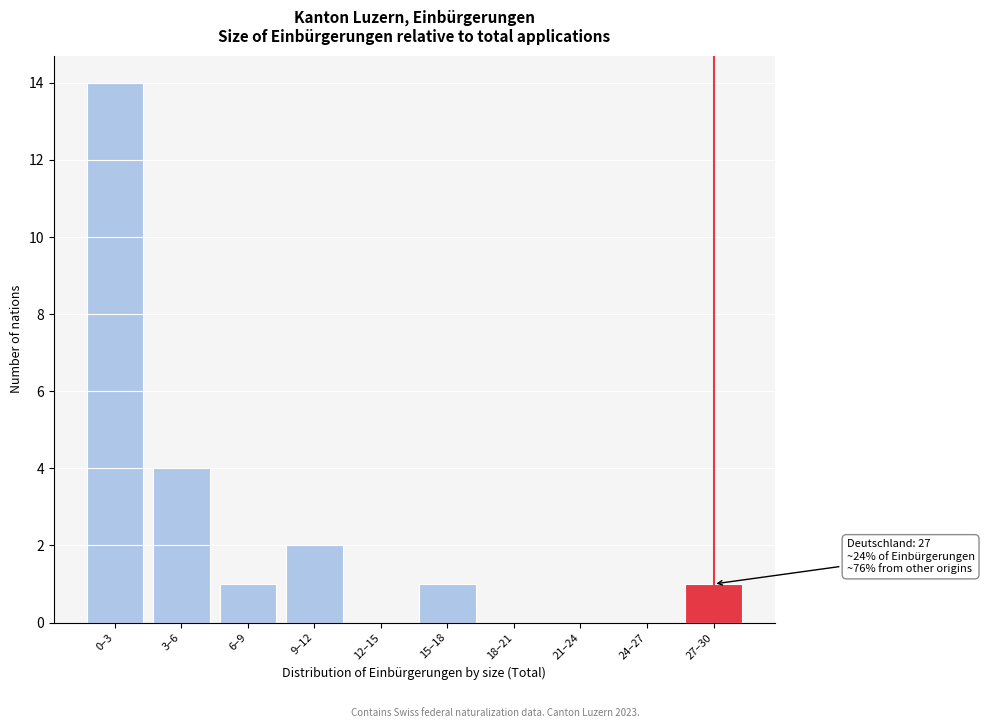

Reading right to left, transcribe all the data shown in this chart.

27–30=1	24–27=0	21–24=0	18–21=0	15–18=1	12–15=0	9–12=2	6–9=1	3–6=4	0–3=14